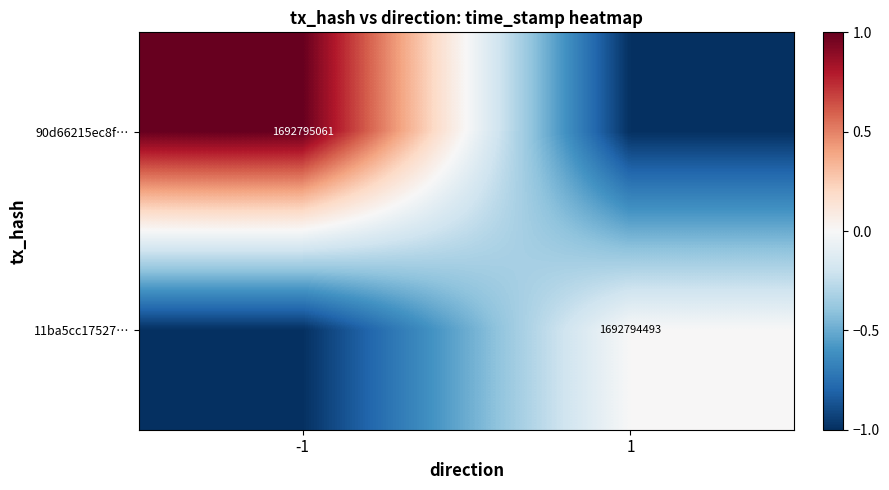

True or false: 90d66215ec8f… has a value of 1692795061 at -1.

True